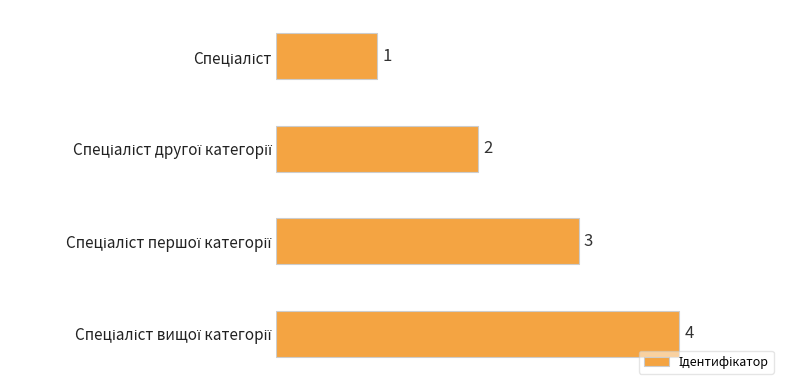

What is the sum of all values?

10